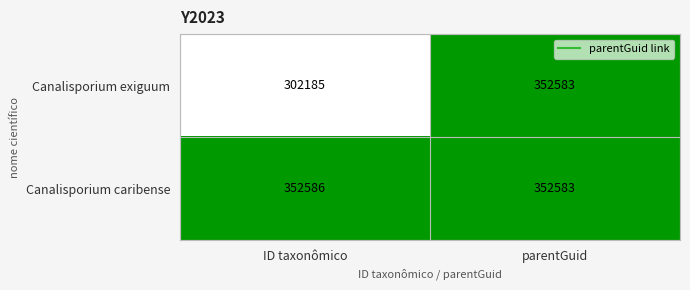

What is the highest value of the Canalisporium caribense series?

352586